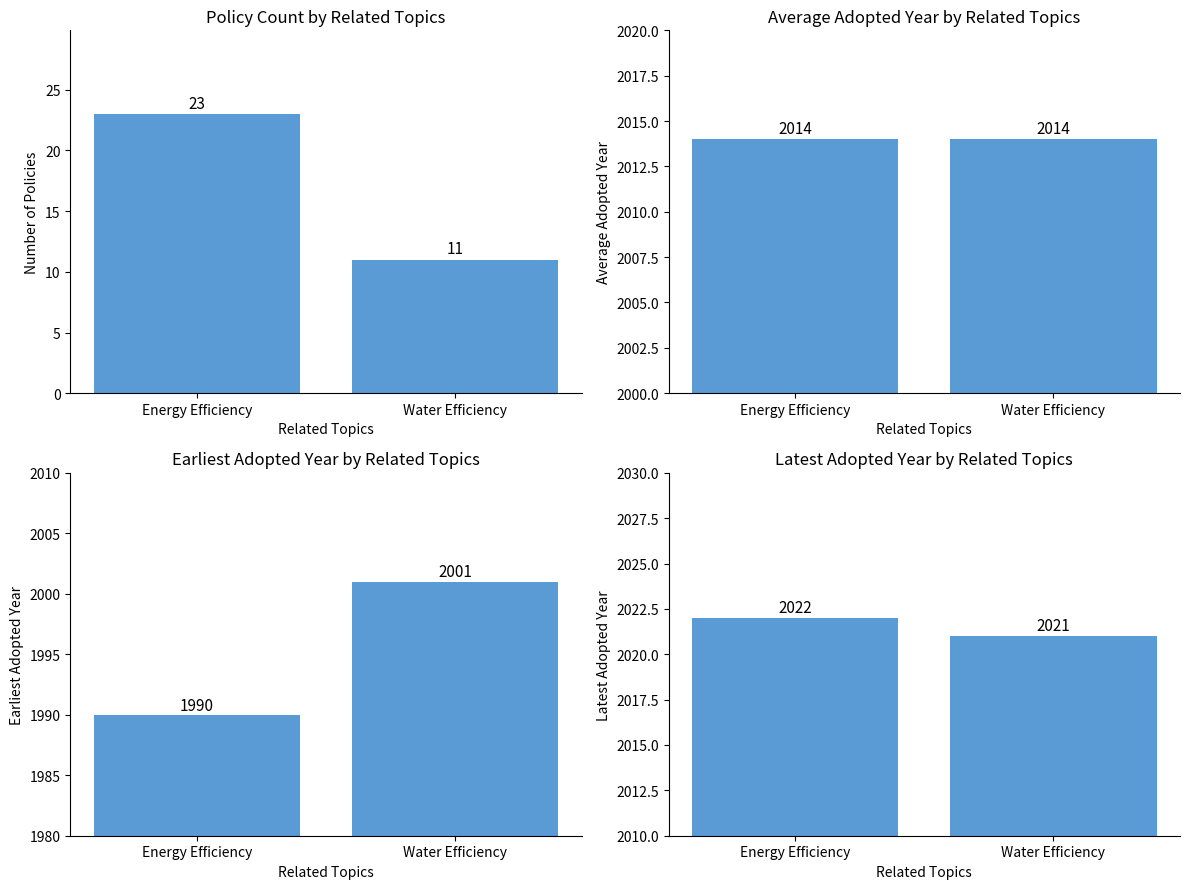

Are the bars grouped side by side (vs. stacked)?

Yes